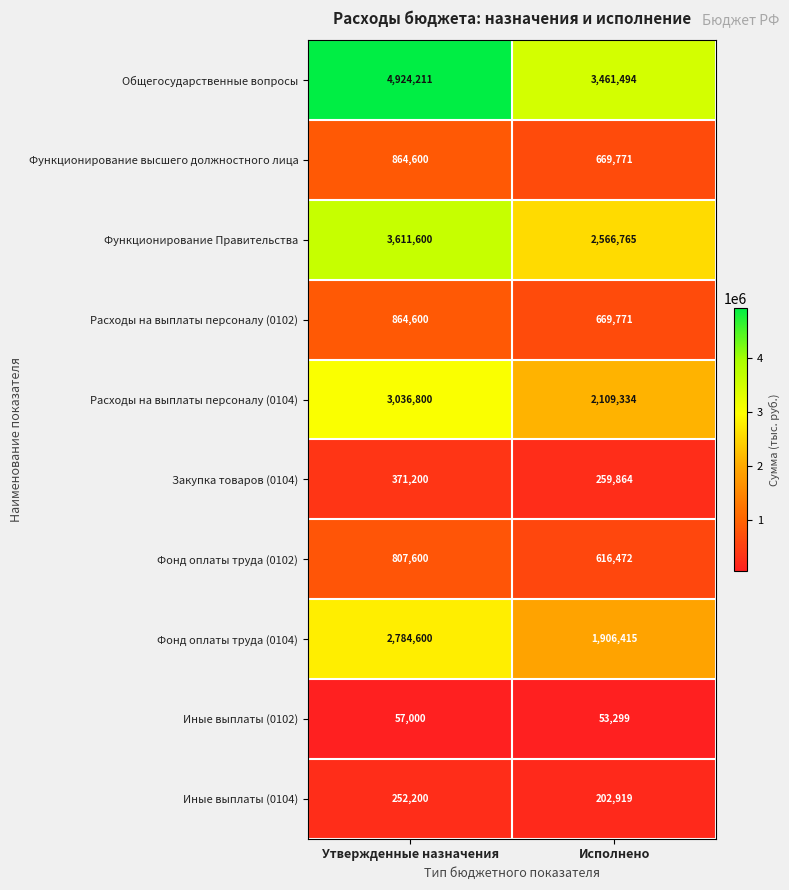

Reading left to right, what are all the values shown in this chart?

Общегосударственные вопросы: Утвержденные назначения=4924211	Исполнено=3461494
Функционирование высшего должностного лица: Утвержденные назначения=864600	Исполнено=669771
Функционирование Правительства: Утвержденные назначения=3611600	Исполнено=2566765
Расходы на выплаты персоналу (0102): Утвержденные назначения=864600	Исполнено=669771
Расходы на выплаты персоналу (0104): Утвержденные назначения=3036800	Исполнено=2109334
Закупка товаров (0104): Утвержденные назначения=371200	Исполнено=259864
Фонд оплаты труда (0102): Утвержденные назначения=807600	Исполнено=616472
Фонд оплаты труда (0104): Утвержденные назначения=2784600	Исполнено=1906415
Иные выплаты (0102): Утвержденные назначения=57000	Исполнено=53299
Иные выплаты (0104): Утвержденные назначения=252200	Исполнено=202919